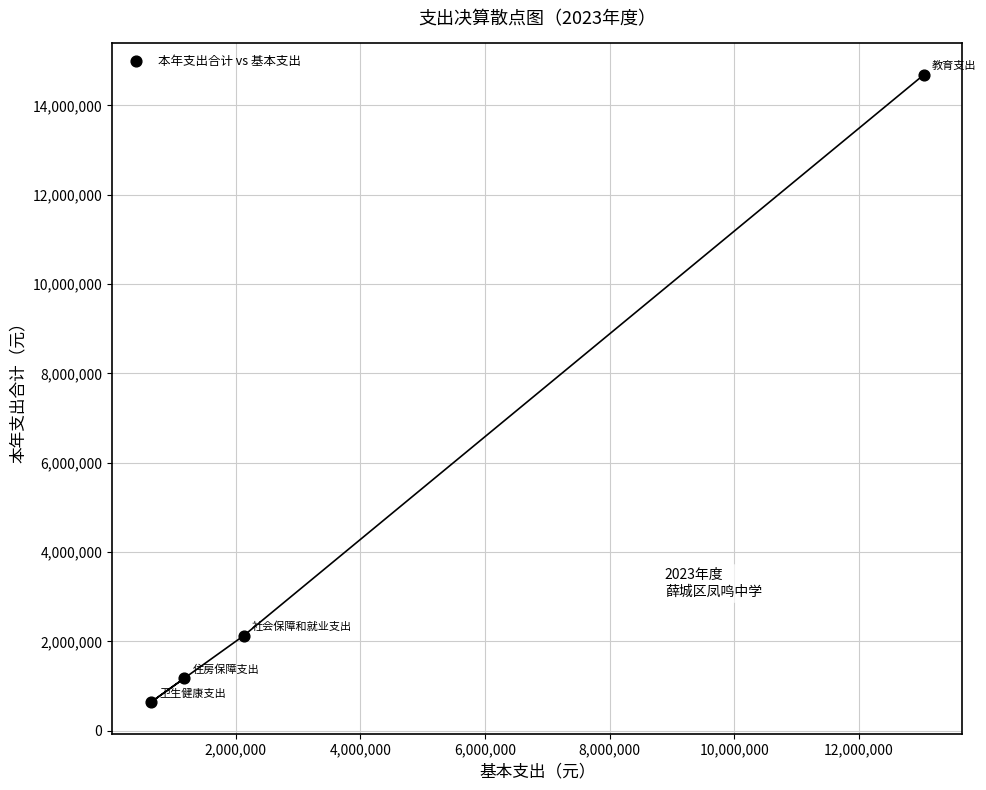

What Y value in the scatter plot is closest to 7660236?

2132262.5